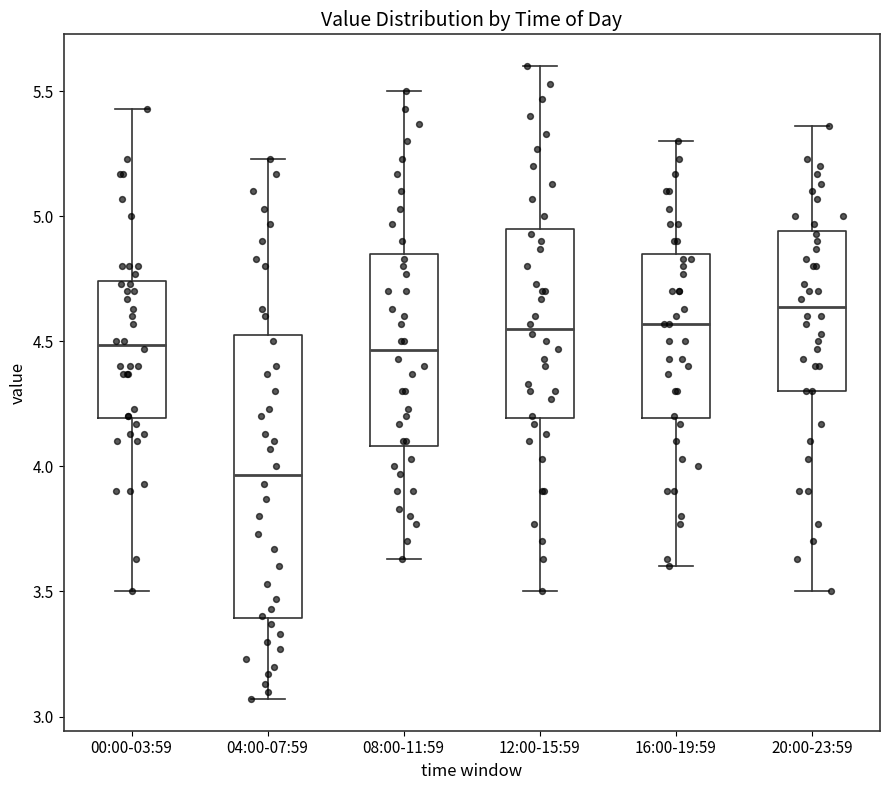

Where is the lower edge of the box for 00:00-03:59 on the y-axis? The values are not printed on the chart, so give them approximately, as read against the axis.

4.20